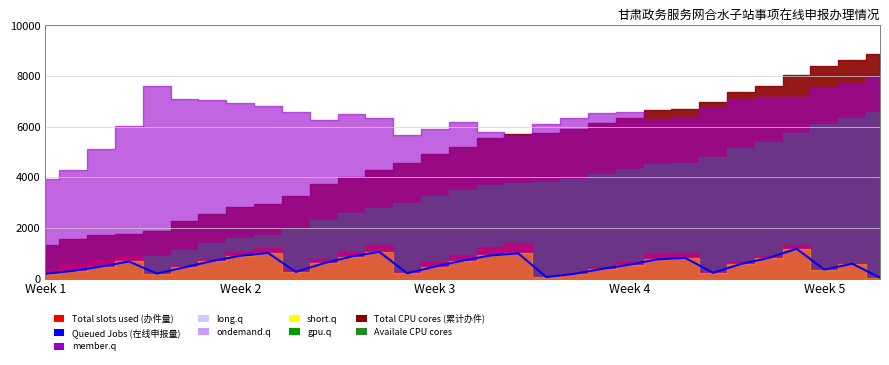

Does the chart display data point markers on the line(s)?

No